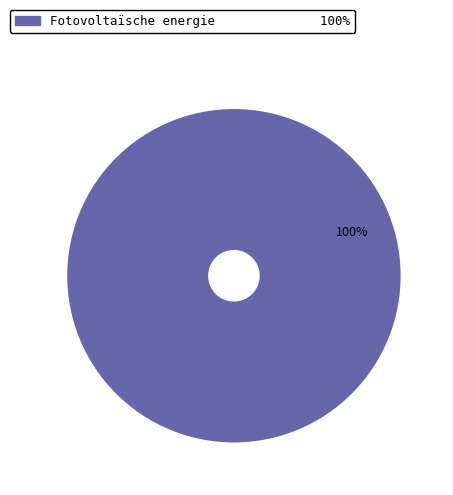

Does any single category account for the majority?

Yes